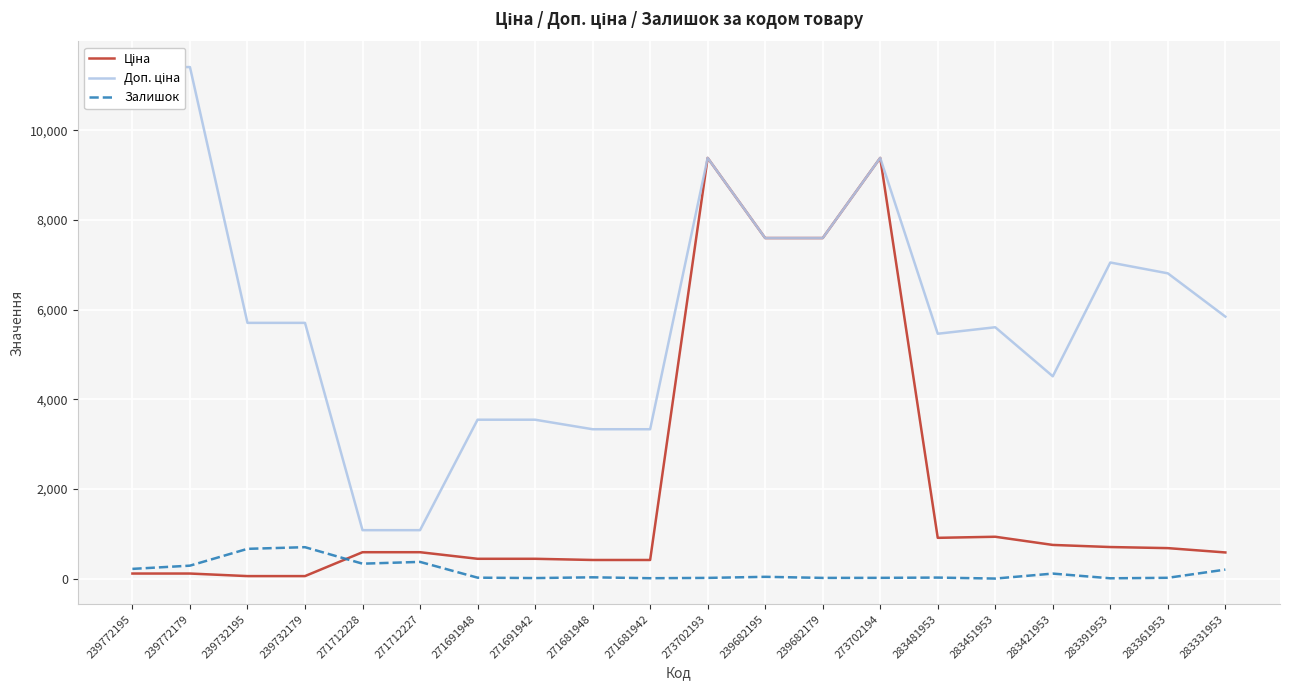

Which series changed the most between 273702193 and 239682179?

Ціна